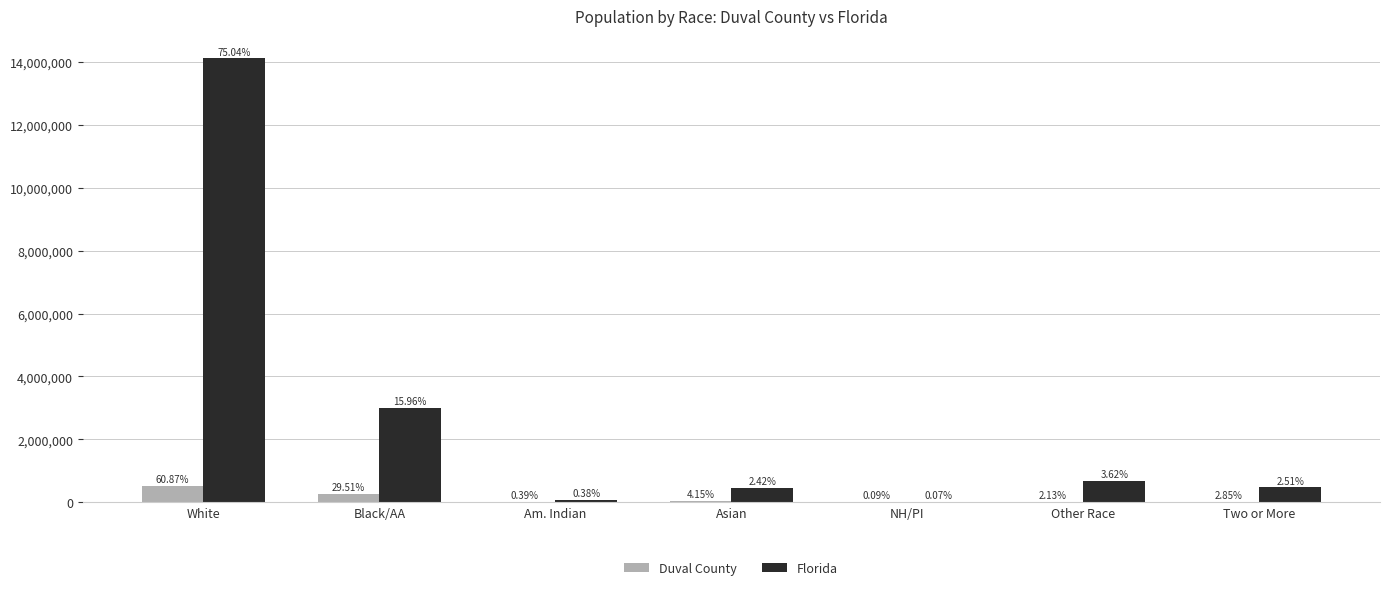

At which category does the chart reach its minimum across all series?

NH/PI